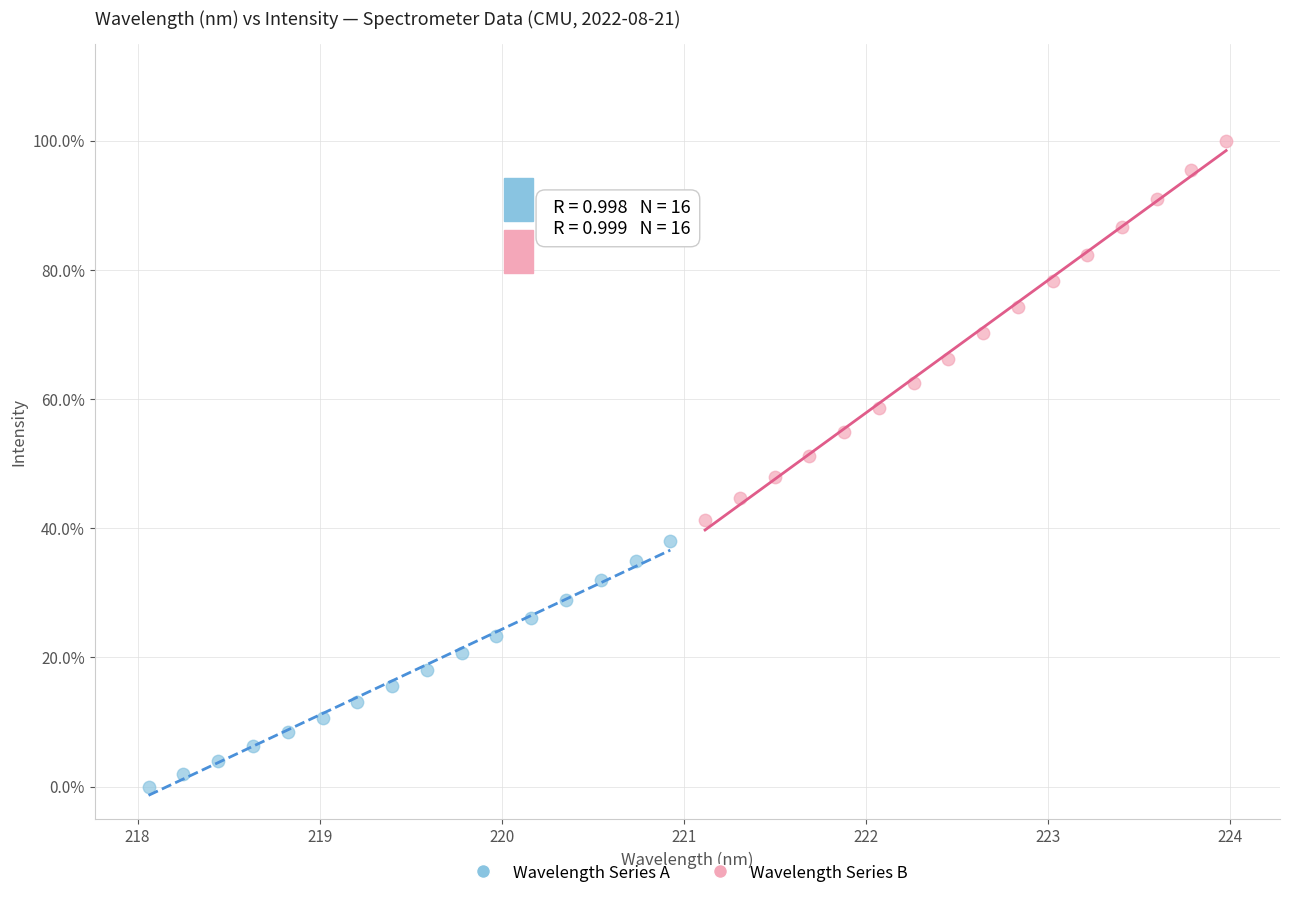

Which series has the largest Y range (max minus min)?

Wavelength Series B